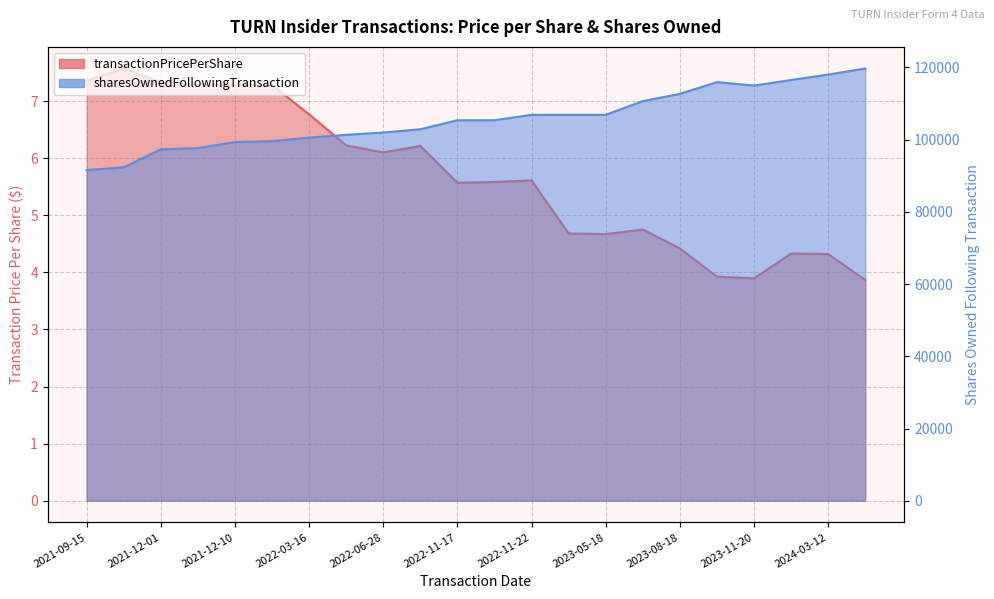

Rank the series at 2021-12-10 from lowest to highest value.

transactionPricePerShare, sharesOwnedFollowingTransaction